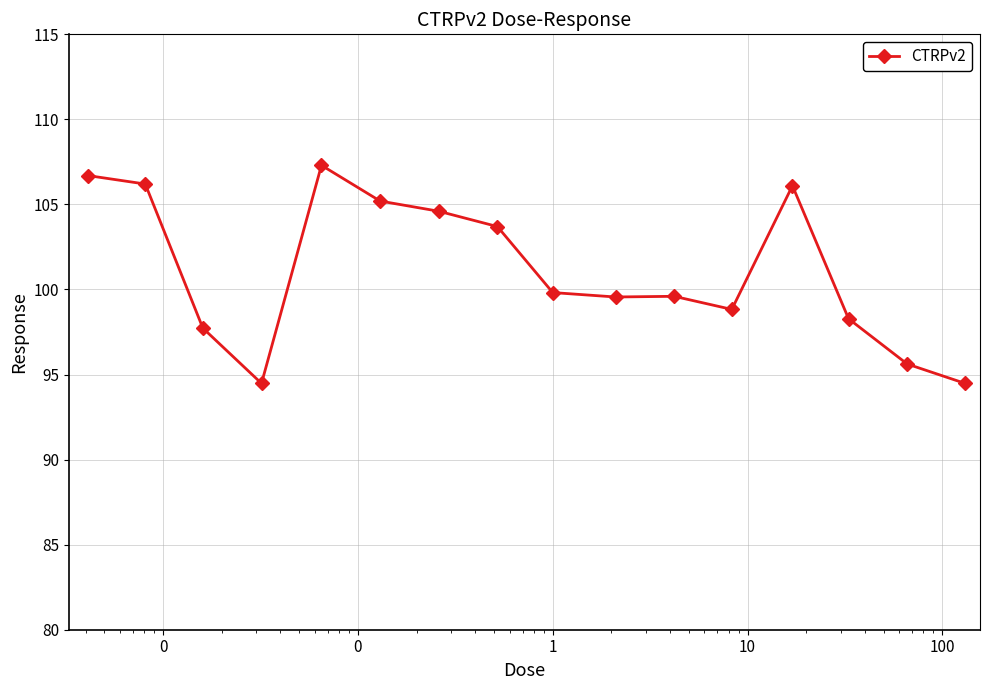

What is the smallest value displayed?

94.5